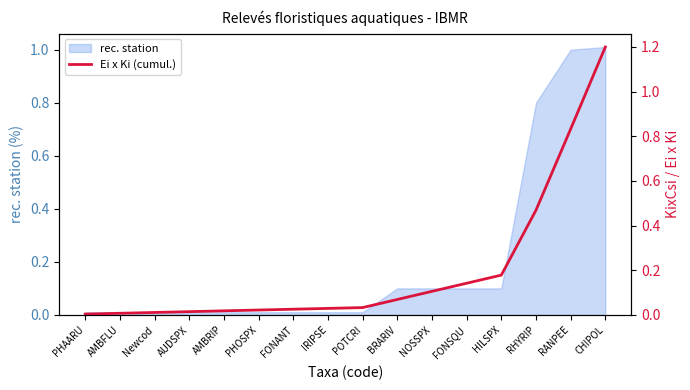

Rank the categories by value from highest to lowest.

CHIPOL, RANPEE, RHYRIP, HILSPX, FONSQU, NOSSPX, BRARIV, POTCRI, IRIPSE, FONANT, PHOSPX, AMBRIP, AUDSPX, Newcod, AMBFLU, PHAARU